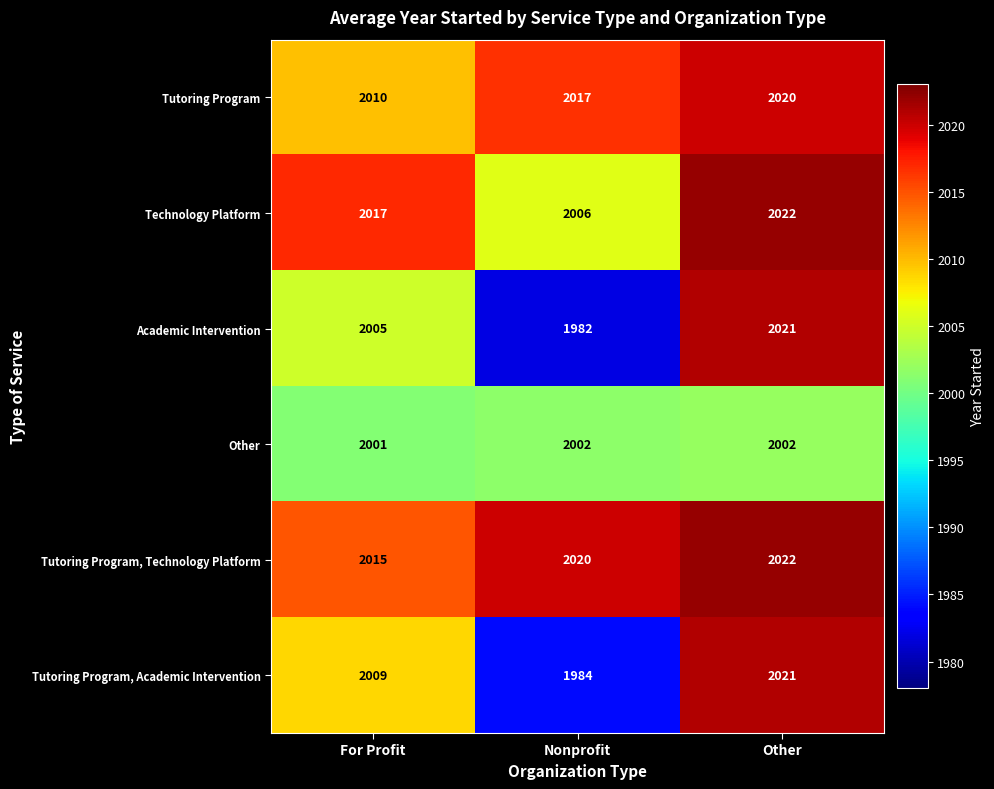

How many categories are shown in the chart?

3